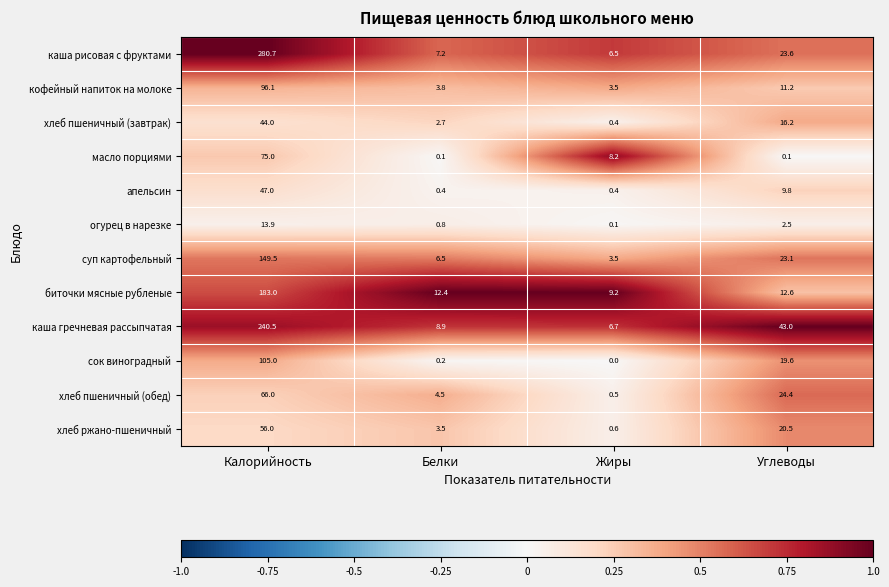

What is the average value of the огурец в нарезке series?

4.3